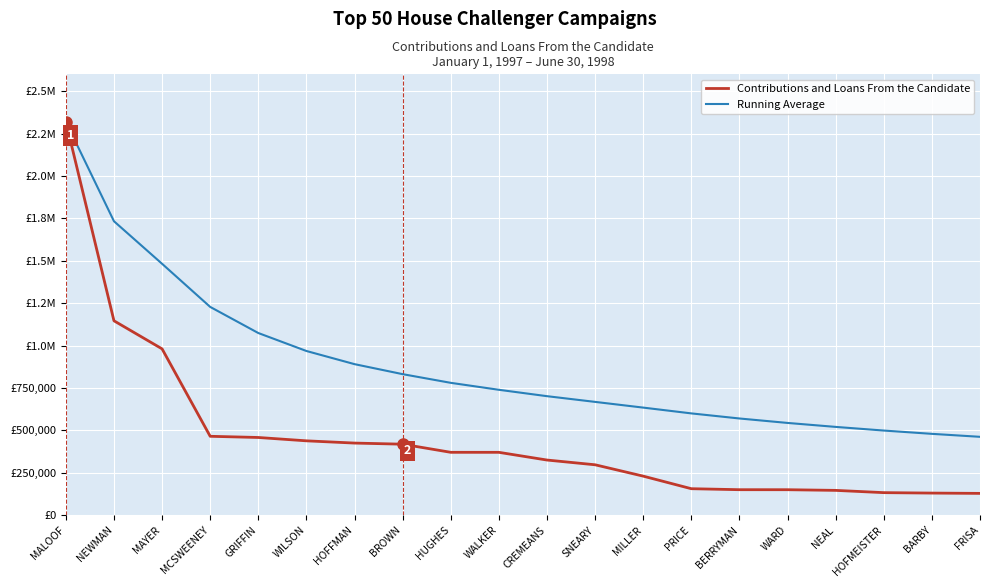

True or false: Running Average and Contributions and Loans From the Candidate cross at least once.

False